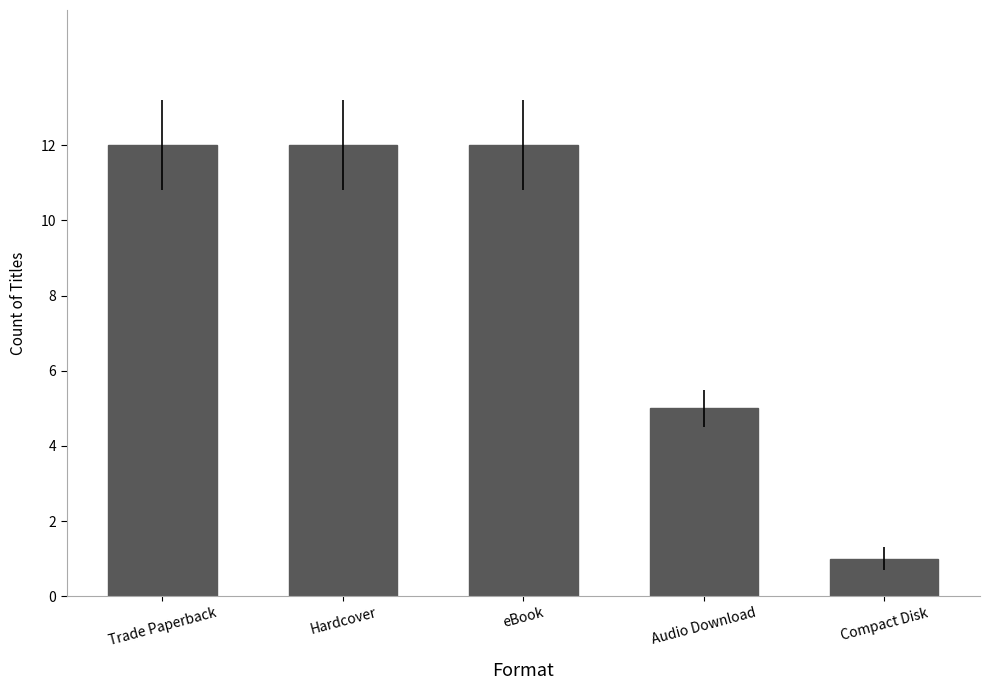

How many distinct data groups are displayed?

1